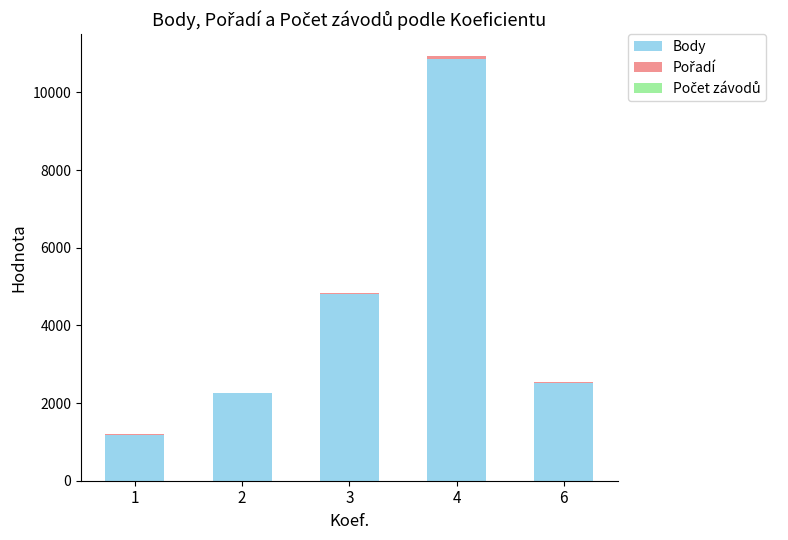

What is the highest value of the Body series?

10862